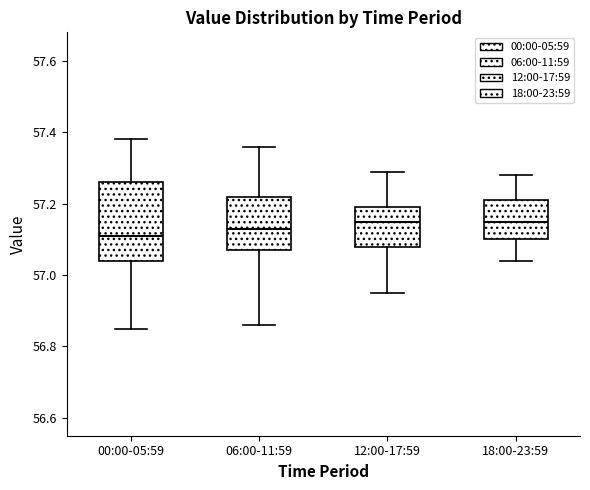

Reading left to right, read every box against the y-axis: the position of its median line, the range the box covers, and the ends of its whiskers. The values are not printed on the chart, so give them approximately, as read against the axis.

00:00-05:59: median 57.12, box 57.04 to 57.26, whiskers 56.86 to 57.38
06:00-11:59: median 57.14, box 57.08 to 57.22, whiskers 56.86 to 57.36
12:00-17:59: median 57.16, box 57.08 to 57.20, whiskers 56.96 to 57.30
18:00-23:59: median 57.16, box 57.10 to 57.22, whiskers 57.04 to 57.28